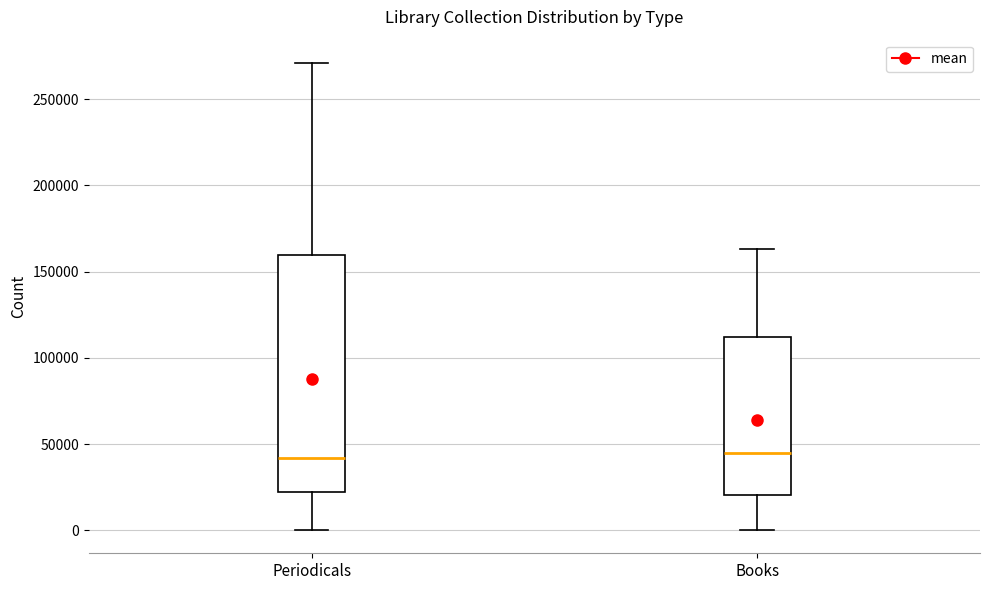

Comparing the boxes themselves (not the whiskers), which one is the tallest?

Periodicals